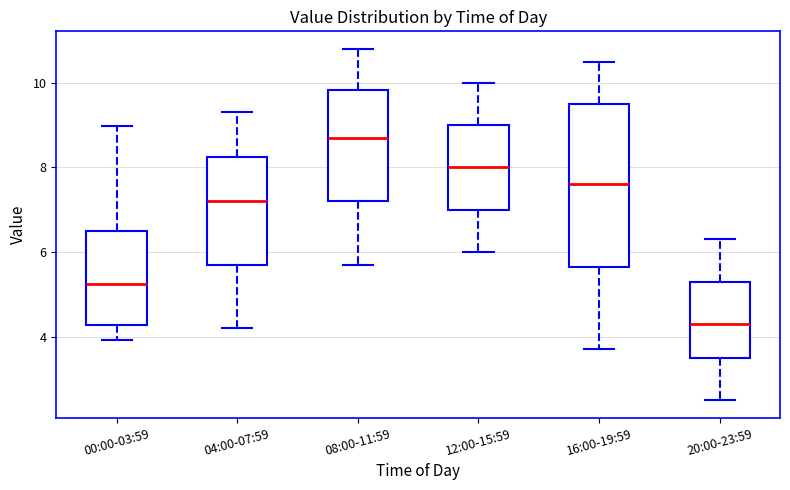

Which box's median line is the highest?

08:00-11:59